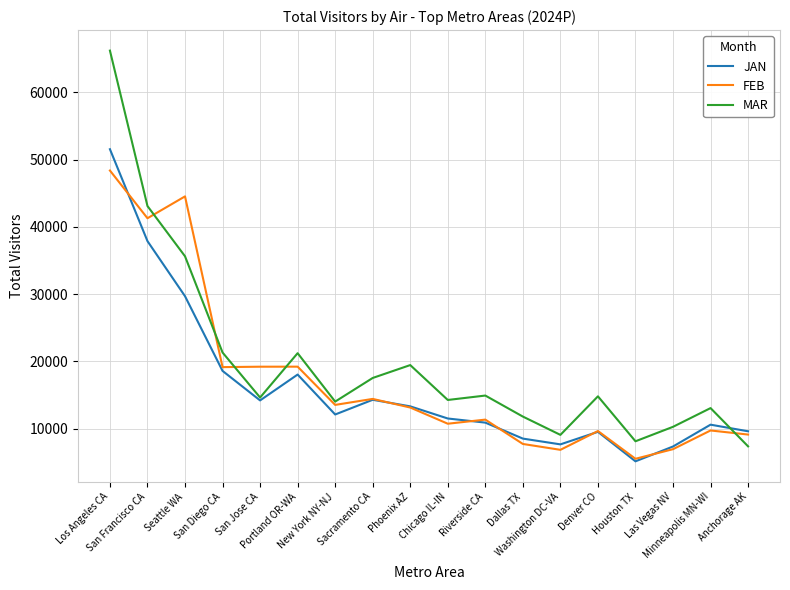

Where is MAR nearest to the value 36796?

Seattle WA